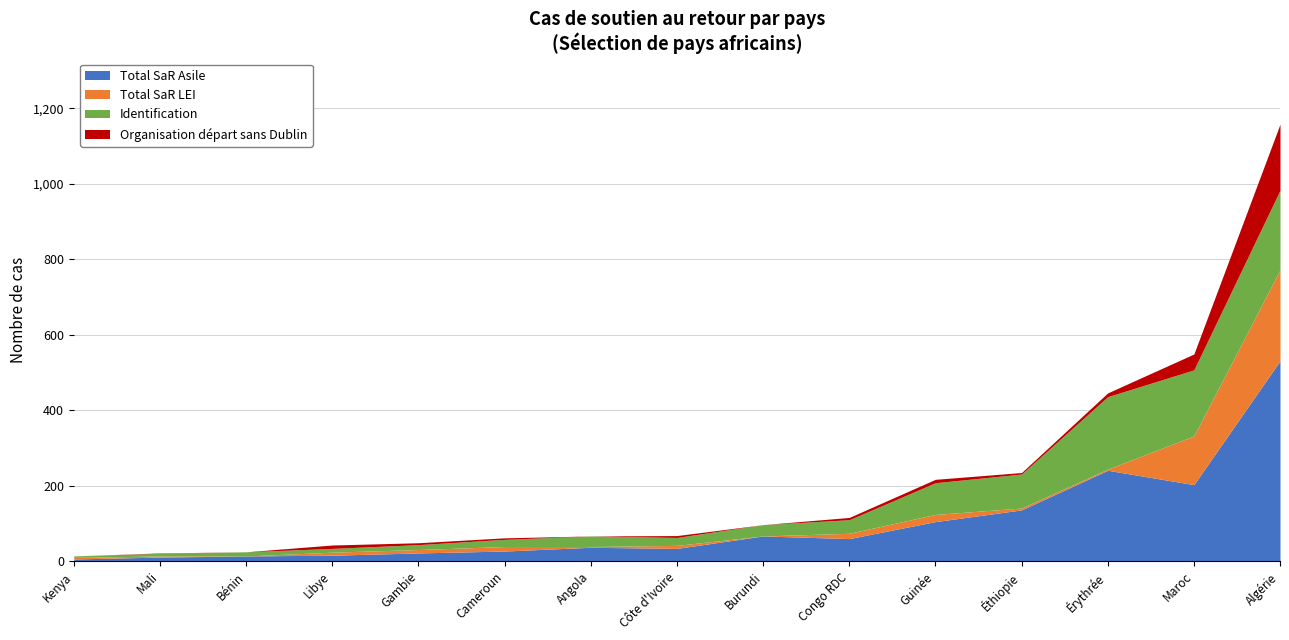

What are all the series names shown in the legend?

Total SaR Asile, Total SaR LEI, Identification, Organisation départ sans Dublin